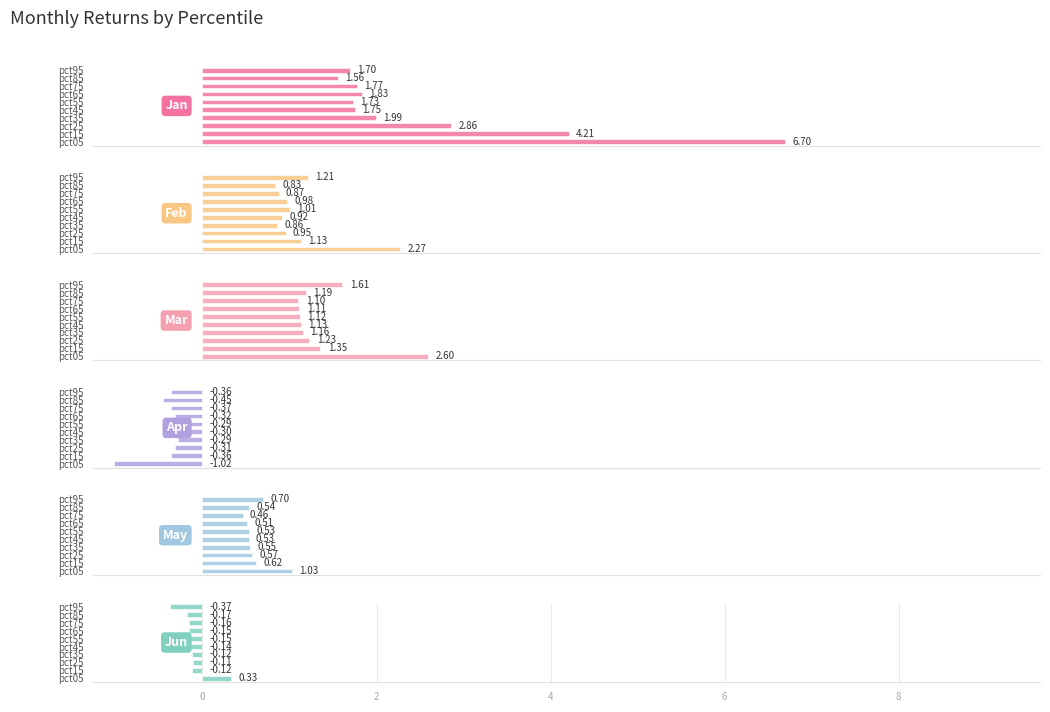

How many bars are there in total?

60